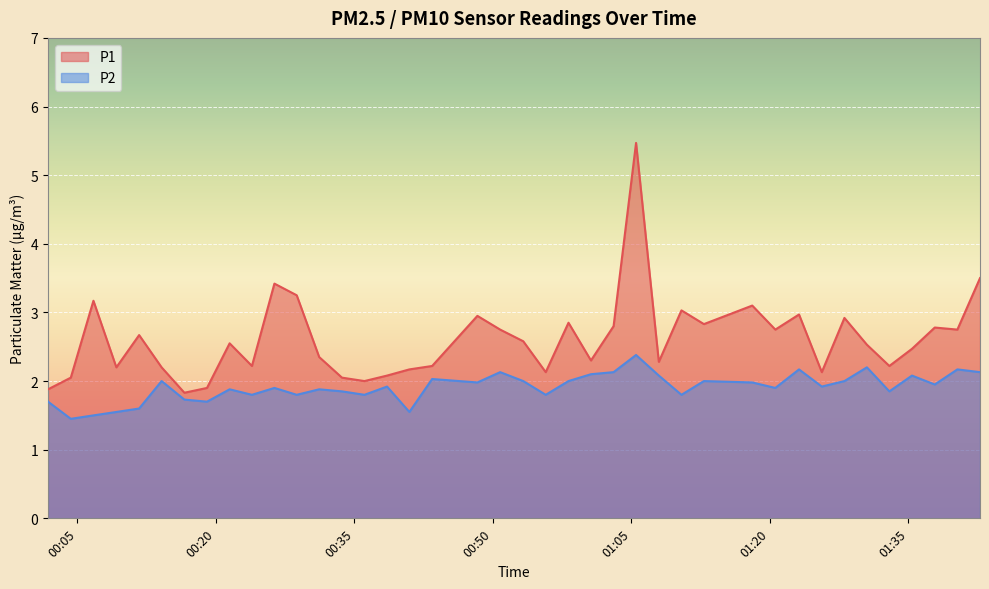

True or false: P1 and P2 intersect in this chart.

False